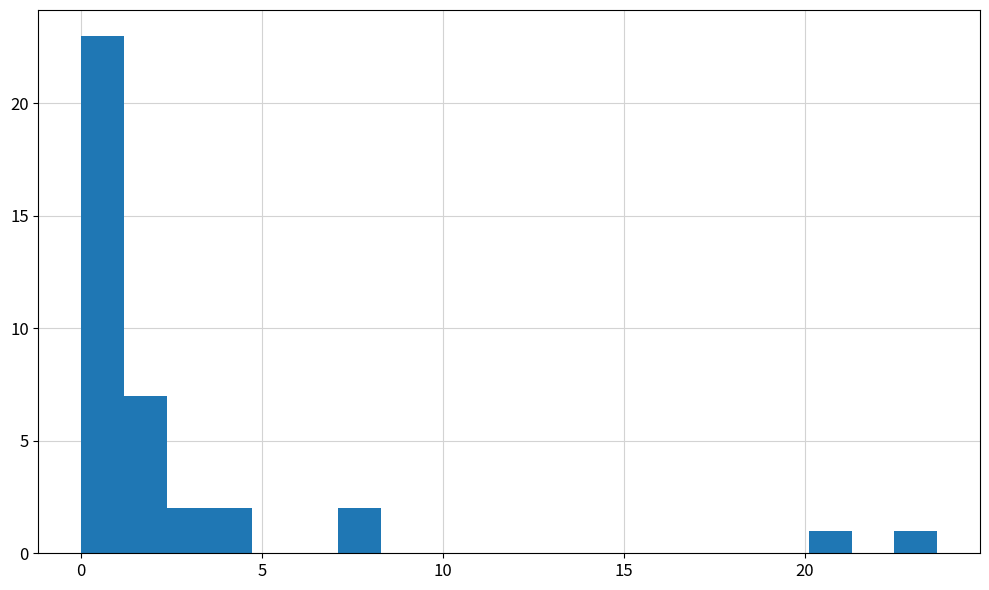

Around what value on the x-axis is the tallest bar? Give the approximate position of its centre, as read against the axis.

0.5